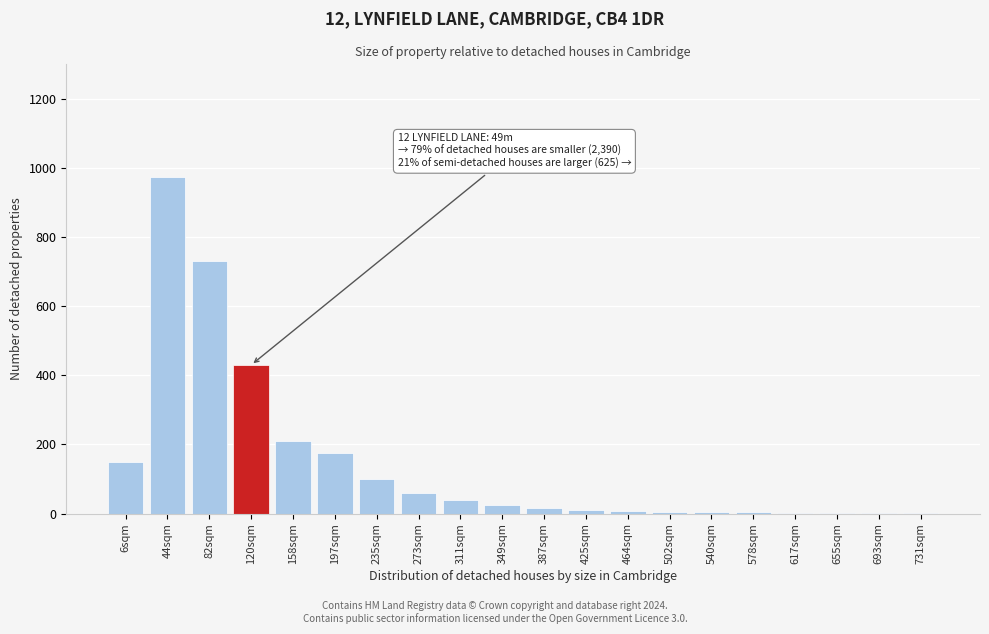

What is the maximum value shown in the chart?

975